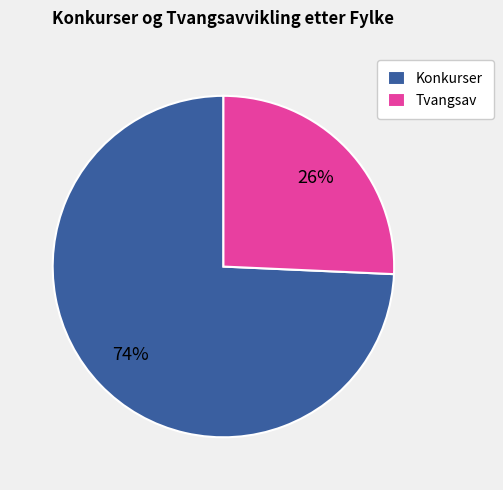

What is the smallest slice in the pie chart?

Tvangsav